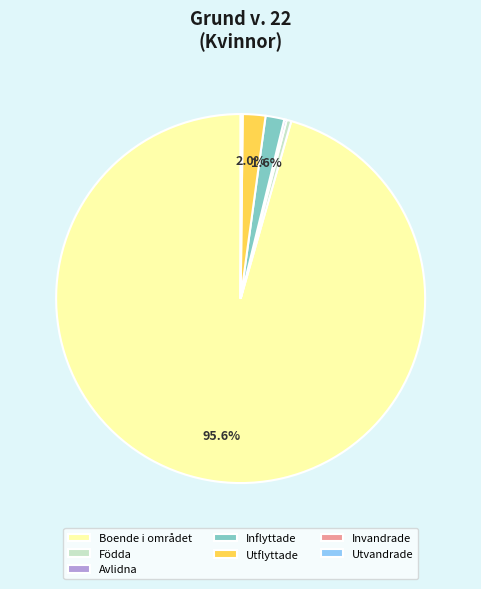

Which slice is the largest?

Boende i området